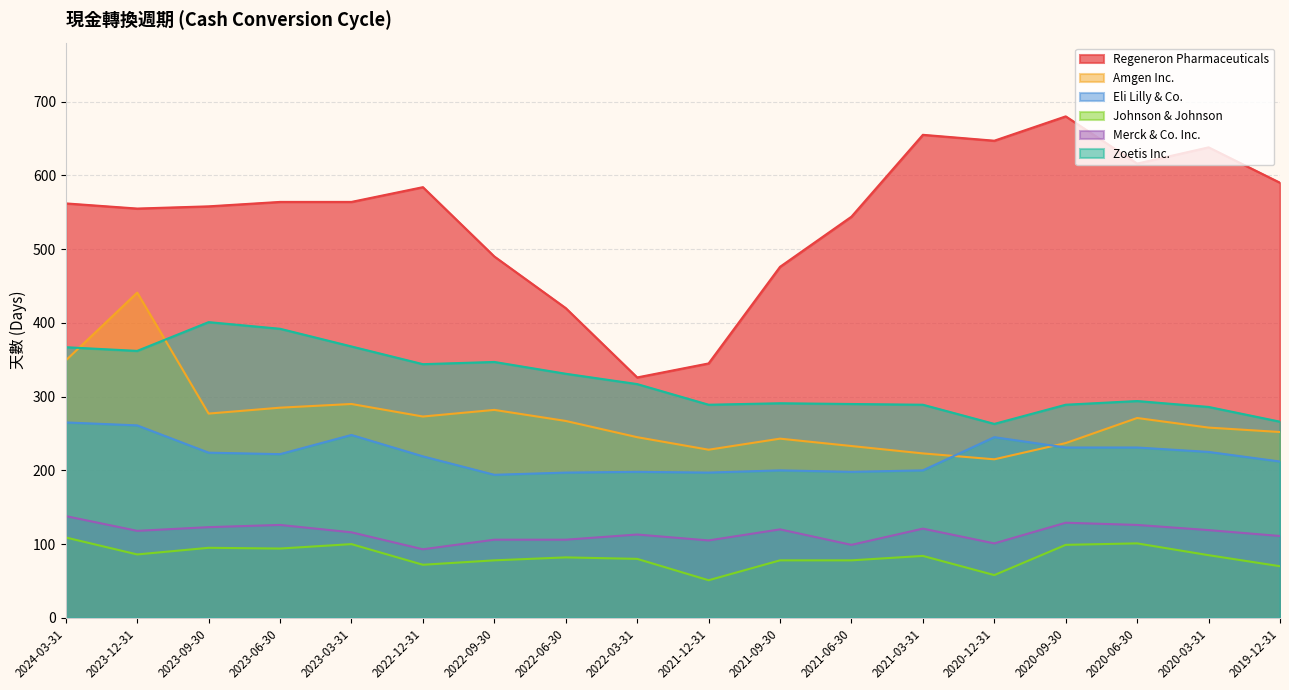

How many lines are shown in the chart?

6